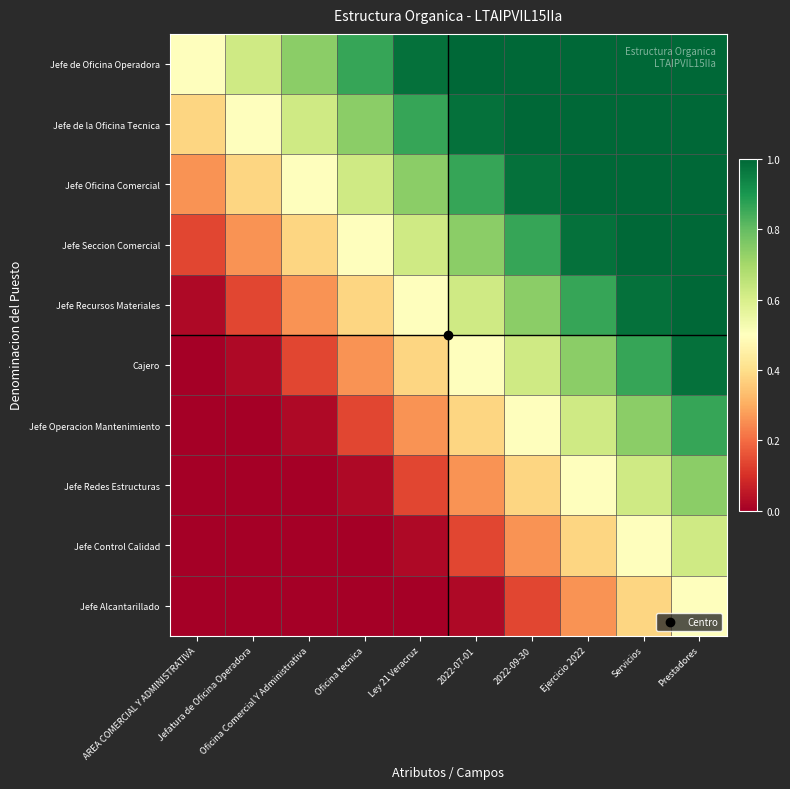

Reading left to right, what are all the values shown in this chart?

Jefe de Oficina Operadora: AREA COMERCIAL Y ADMINISTRATIVA=0.5	Jefatura de Oficina Operadora=0.6	Oficina Comercial Y Administrativa=0.7	Oficina tecnica=0.9	Ley 21 Veracruz=1.0	2022-07-01=1.0	2022-09-30=1.0	Ejercicio 2022=1.0	Servicios=1.0	Prestadores=1.0
Jefe de la Oficina Tecnica: AREA COMERCIAL Y ADMINISTRATIVA=0.4	Jefatura de Oficina Operadora=0.5	Oficina Comercial Y Administrativa=0.6	Oficina tecnica=0.7	Ley 21 Veracruz=0.9	2022-07-01=1.0	2022-09-30=1.0	Ejercicio 2022=1.0	Servicios=1.0	Prestadores=1.0
Jefe Oficina Comercial: AREA COMERCIAL Y ADMINISTRATIVA=0.3	Jefatura de Oficina Operadora=0.4	Oficina Comercial Y Administrativa=0.5	Oficina tecnica=0.6	Ley 21 Veracruz=0.7	2022-07-01=0.9	2022-09-30=1.0	Ejercicio 2022=1.0	Servicios=1.0	Prestadores=1.0
Jefe Seccion Comercial: AREA COMERCIAL Y ADMINISTRATIVA=0.1	Jefatura de Oficina Operadora=0.3	Oficina Comercial Y Administrativa=0.4	Oficina tecnica=0.5	Ley 21 Veracruz=0.6	2022-07-01=0.7	2022-09-30=0.9	Ejercicio 2022=1.0	Servicios=1.0	Prestadores=1.0
Jefe Recursos Materiales: AREA COMERCIAL Y ADMINISTRATIVA=0.0	Jefatura de Oficina Operadora=0.1	Oficina Comercial Y Administrativa=0.3	Oficina tecnica=0.4	Ley 21 Veracruz=0.5	2022-07-01=0.6	2022-09-30=0.7	Ejercicio 2022=0.9	Servicios=1.0	Prestadores=1.0
Cajero: AREA COMERCIAL Y ADMINISTRATIVA=0.0	Jefatura de Oficina Operadora=0.0	Oficina Comercial Y Administrativa=0.1	Oficina tecnica=0.3	Ley 21 Veracruz=0.4	2022-07-01=0.5	2022-09-30=0.6	Ejercicio 2022=0.7	Servicios=0.9	Prestadores=1.0
Jefe Operacion Mantenimiento: AREA COMERCIAL Y ADMINISTRATIVA=0.0	Jefatura de Oficina Operadora=0.0	Oficina Comercial Y Administrativa=0.0	Oficina tecnica=0.1	Ley 21 Veracruz=0.3	2022-07-01=0.4	2022-09-30=0.5	Ejercicio 2022=0.6	Servicios=0.7	Prestadores=0.9
Jefe Redes Estructuras: AREA COMERCIAL Y ADMINISTRATIVA=0.0	Jefatura de Oficina Operadora=0.0	Oficina Comercial Y Administrativa=0.0	Oficina tecnica=0.0	Ley 21 Veracruz=0.1	2022-07-01=0.3	2022-09-30=0.4	Ejercicio 2022=0.5	Servicios=0.6	Prestadores=0.7
Jefe Control Calidad: AREA COMERCIAL Y ADMINISTRATIVA=0.0	Jefatura de Oficina Operadora=0.0	Oficina Comercial Y Administrativa=0.0	Oficina tecnica=0.0	Ley 21 Veracruz=0.0	2022-07-01=0.1	2022-09-30=0.3	Ejercicio 2022=0.4	Servicios=0.5	Prestadores=0.6
Jefe Alcantarillado: AREA COMERCIAL Y ADMINISTRATIVA=0.0	Jefatura de Oficina Operadora=0.0	Oficina Comercial Y Administrativa=0.0	Oficina tecnica=0.0	Ley 21 Veracruz=0.0	2022-07-01=0.0	2022-09-30=0.1	Ejercicio 2022=0.3	Servicios=0.4	Prestadores=0.5